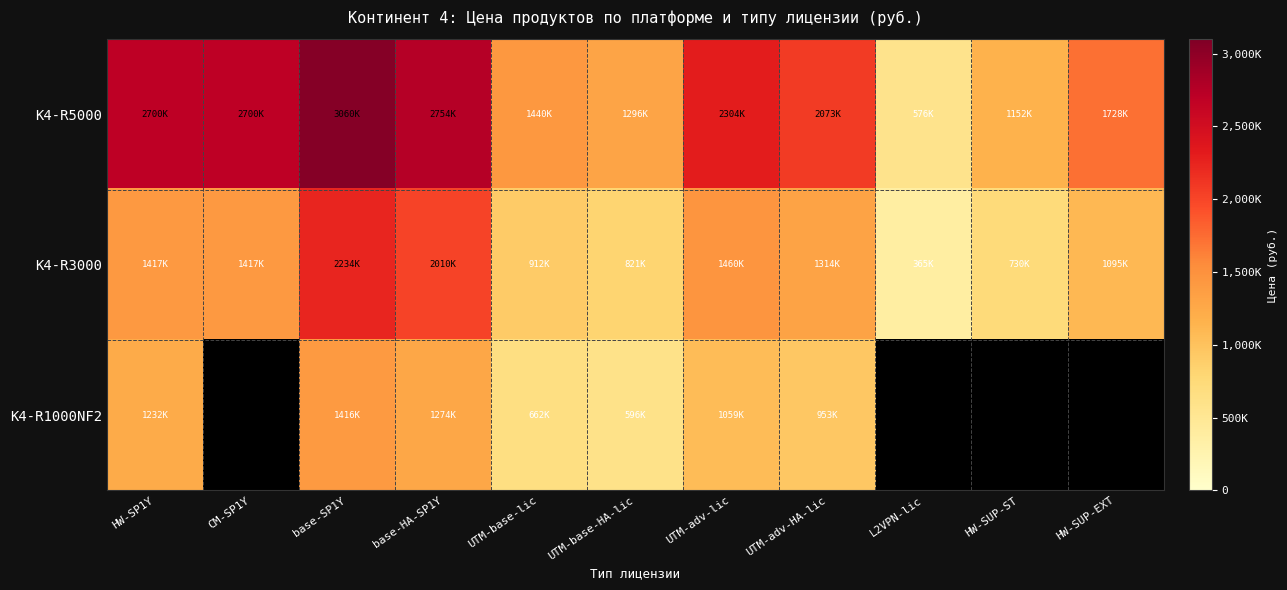

At which label does K4-R5000 first exceed 2073600?

HW-SP1Y